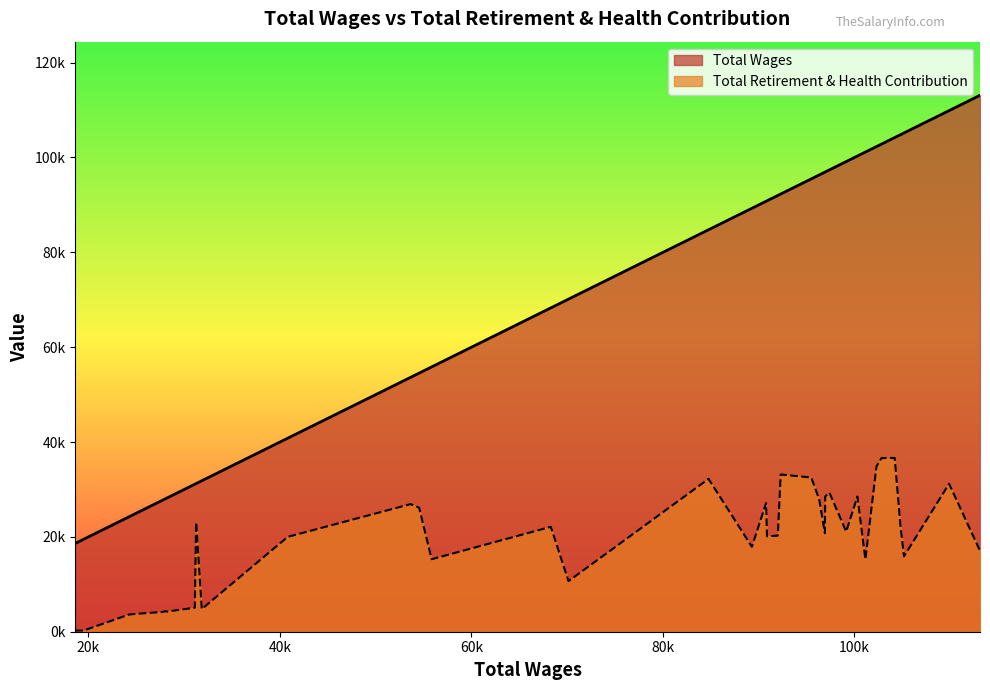

What are all the series names shown in the legend?

Total Wages, Total Retirement & Health Contribution